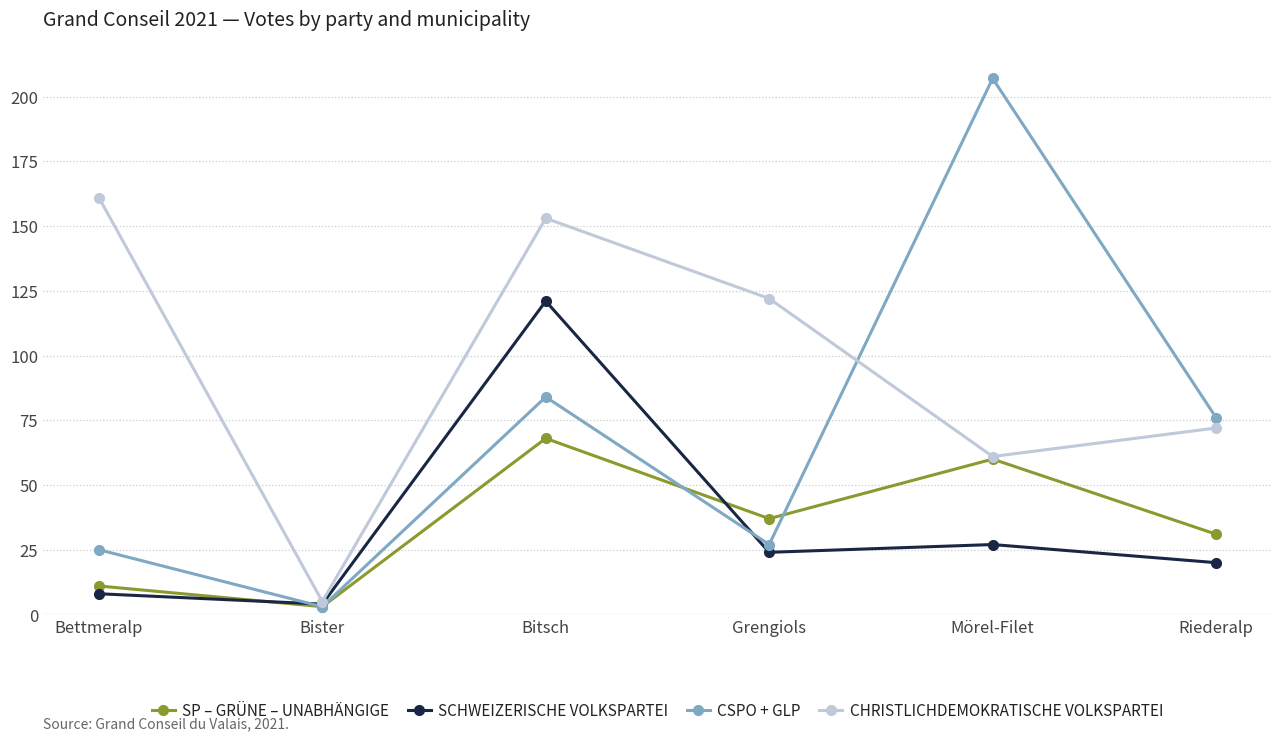

What are all the series names shown in the legend?

SP – GRÜNE – UNABHÄNGIGE, SCHWEIZERISCHE VOLKSPARTEI, CSPO + GLP, CHRISTLICHDEMOKRATISCHE VOLKSPARTEI